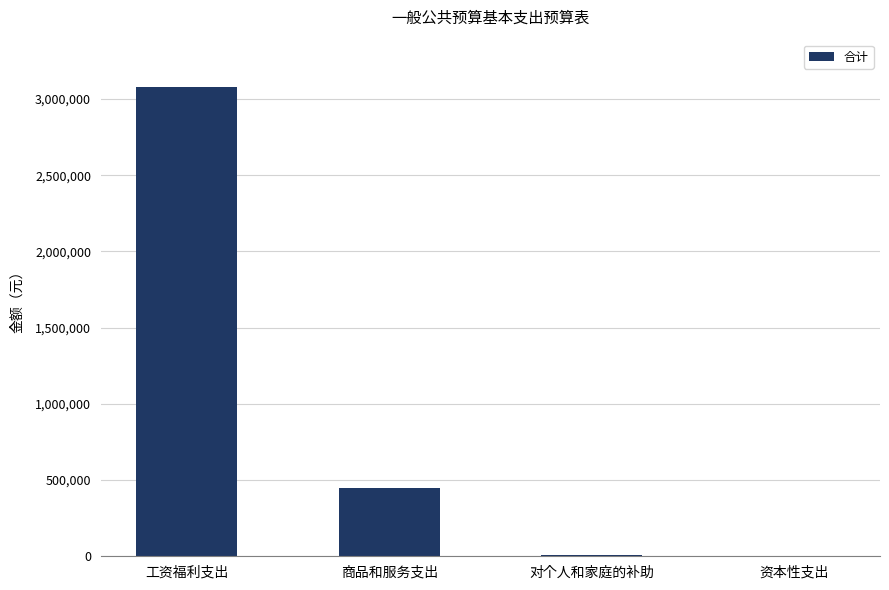

Is it true that the value at 工资福利支出 is 1122994.4?

False